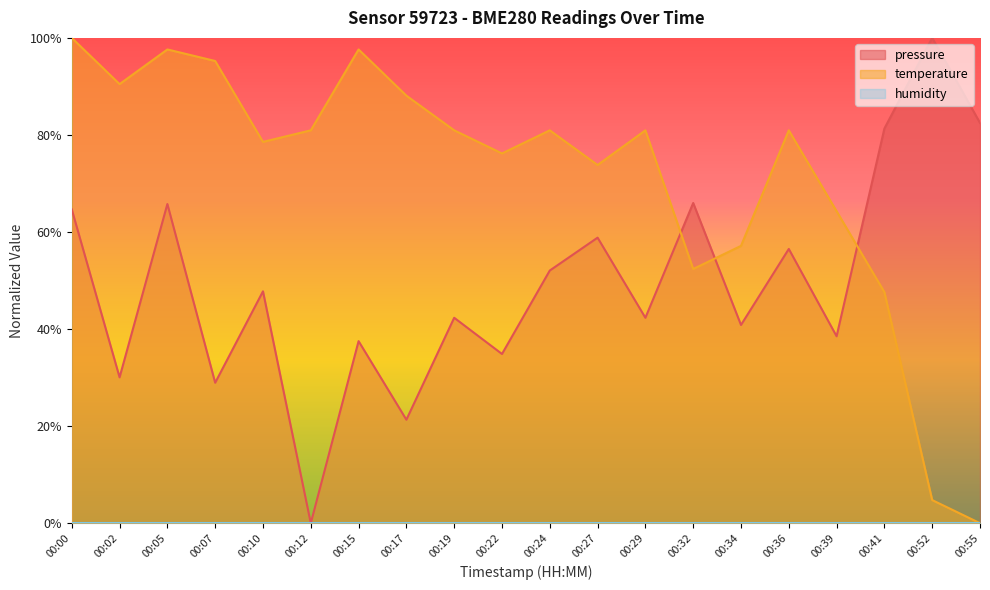

How many interior local valleys does the pressure series have?

8